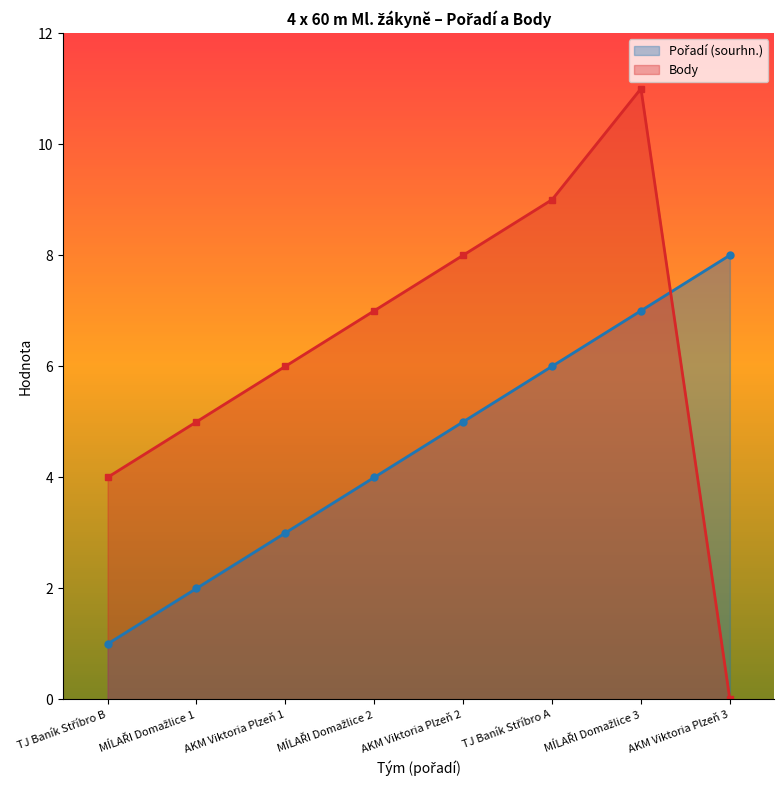

Reading left to right, transcribe all the data shown in this chart.

Pořadí (sourhn.): 1	2	3	4	5	6	7	8
Body: 4	5	6	7	8	9	11	0